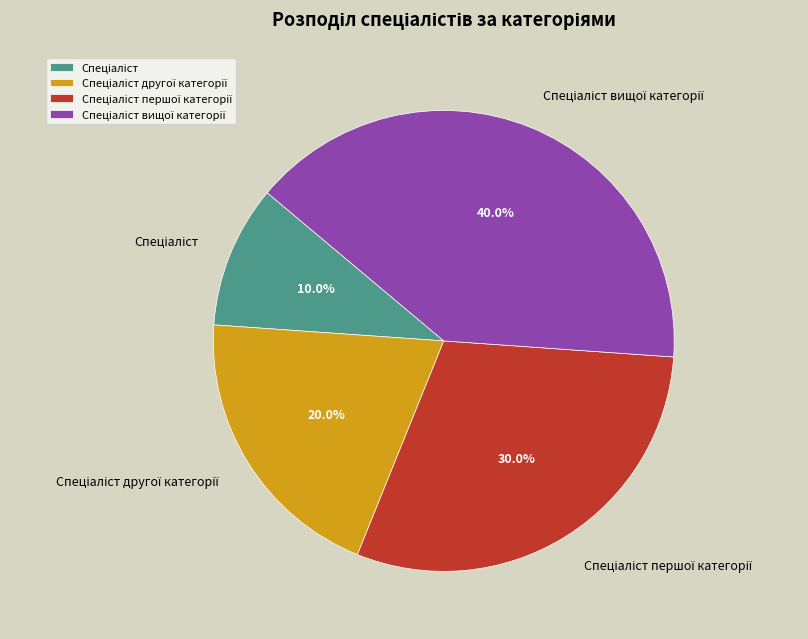

Is there any slice that represents more than half of the pie?

No